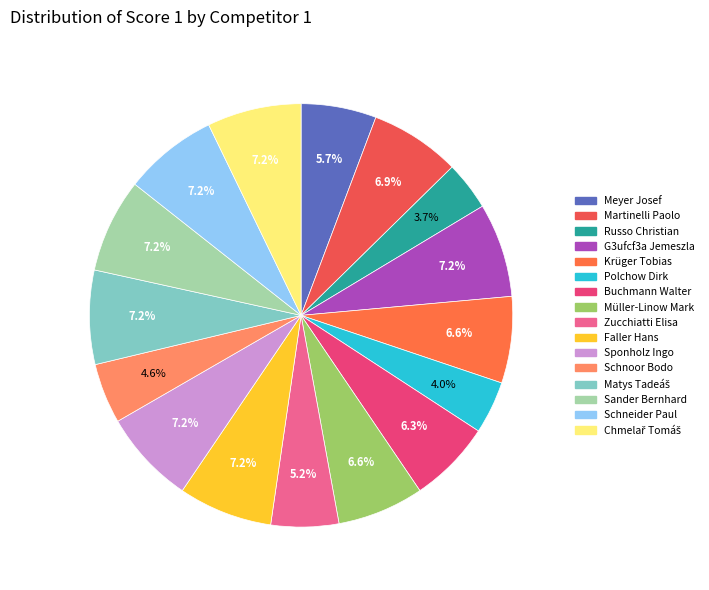

True or false: Chmelař Tomáš accounts for 7% of the total.

True